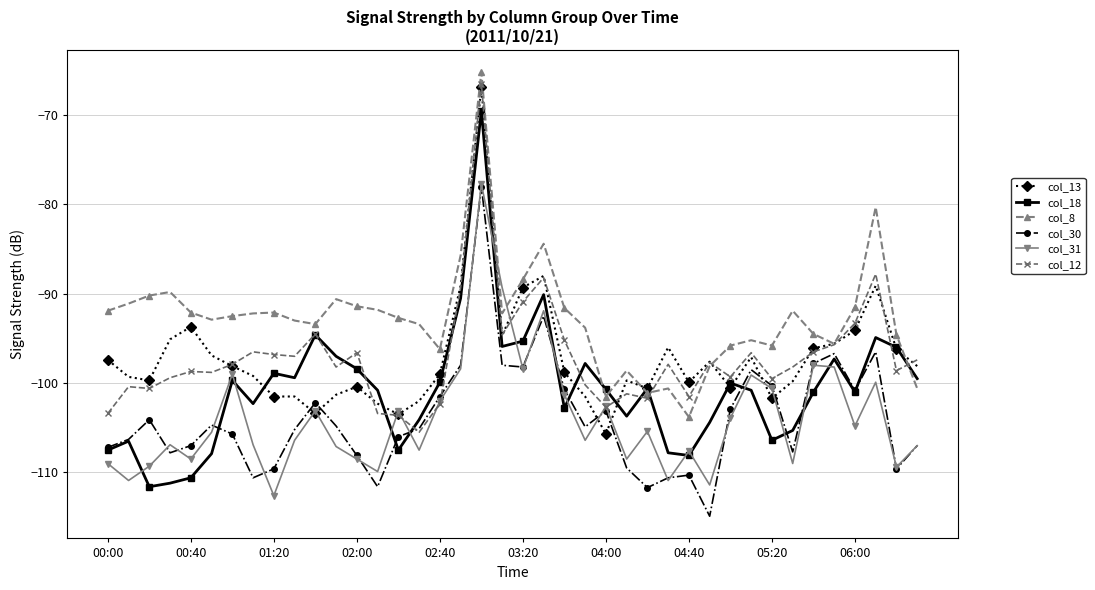

What are all the series names shown in the legend?

col_13, col_18, col_8, col_30, col_31, col_12